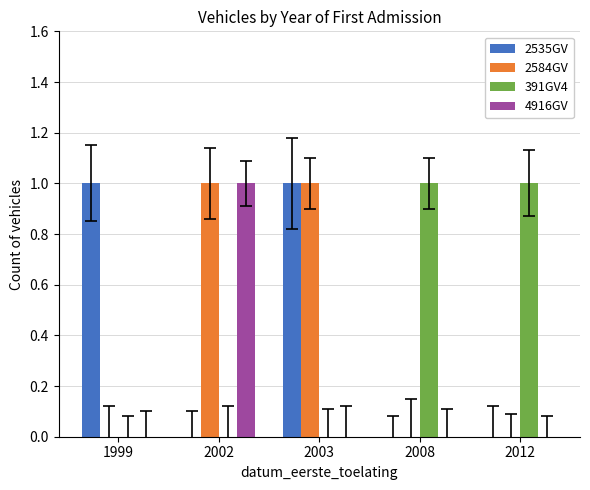

Is it true that 2535GV equals 1 at 1999?

True